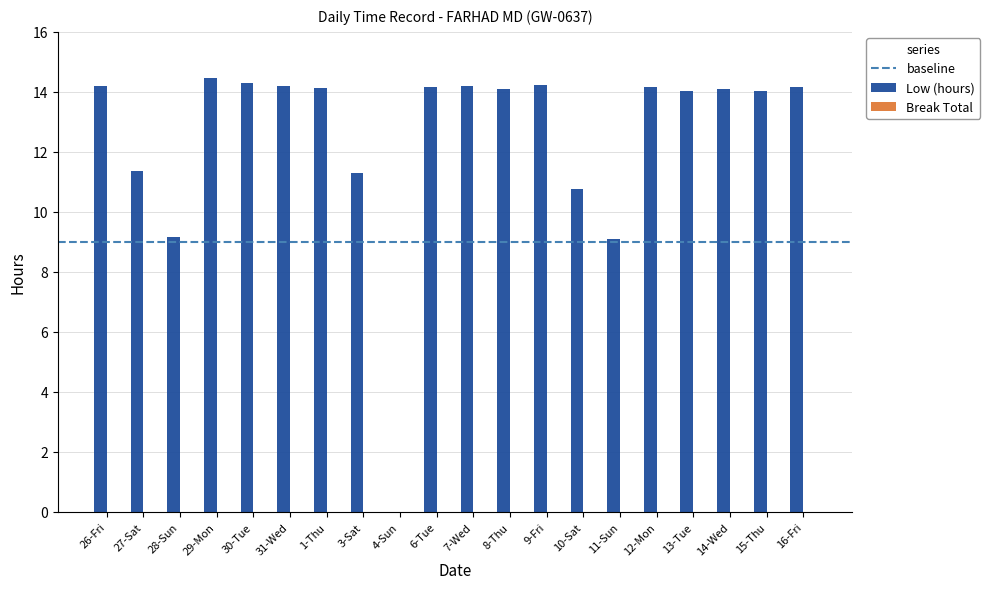

What is the greatest value displayed?

14.5